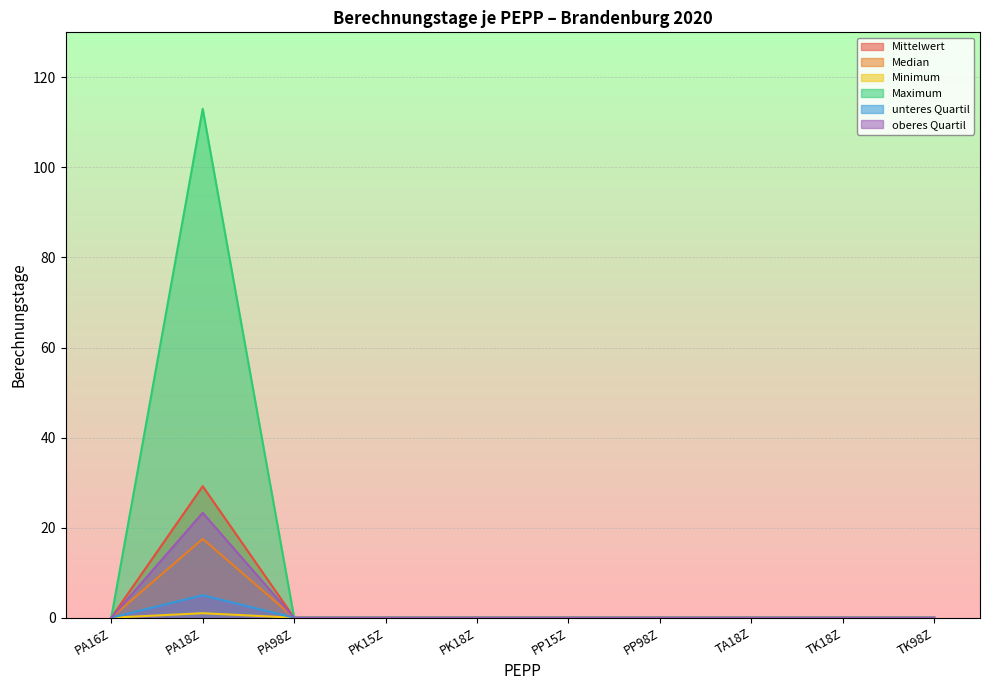

At which category does Mittelwert reach its first local peak?

PA18Z